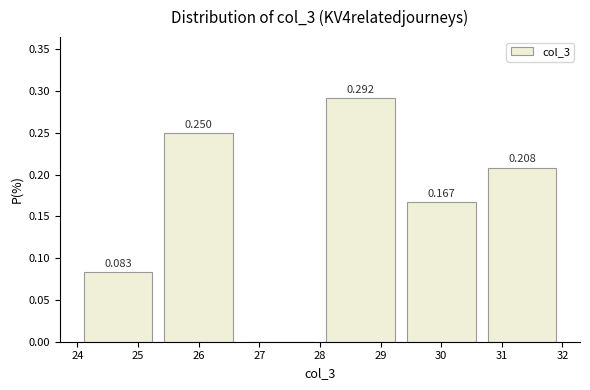

Over which range of the x-axis is the bar tallest?

28.0 to 29.3